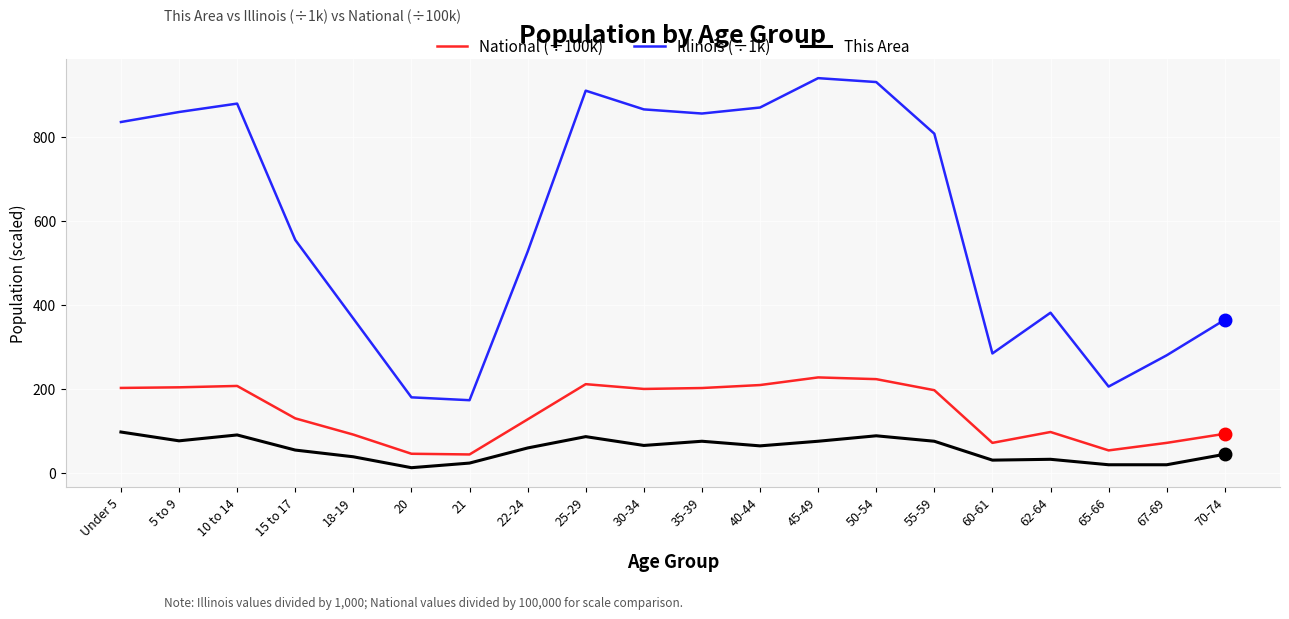

At which label does Illinois (÷1k) reach its peak?

45-49